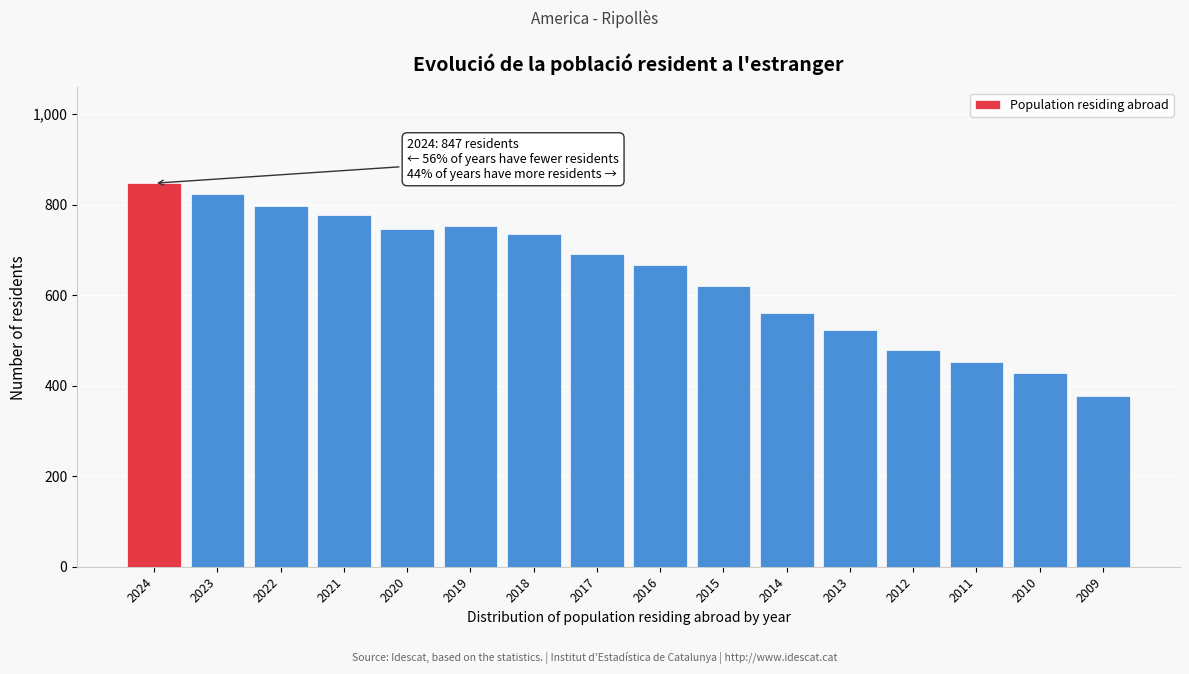

Reading right to left, what are all the values shown in this chart?

2009=378	2010=427	2011=452	2012=479	2013=523	2014=561	2015=620	2016=667	2017=691	2018=735	2019=753	2020=747	2021=777	2022=796	2023=824	2024=847